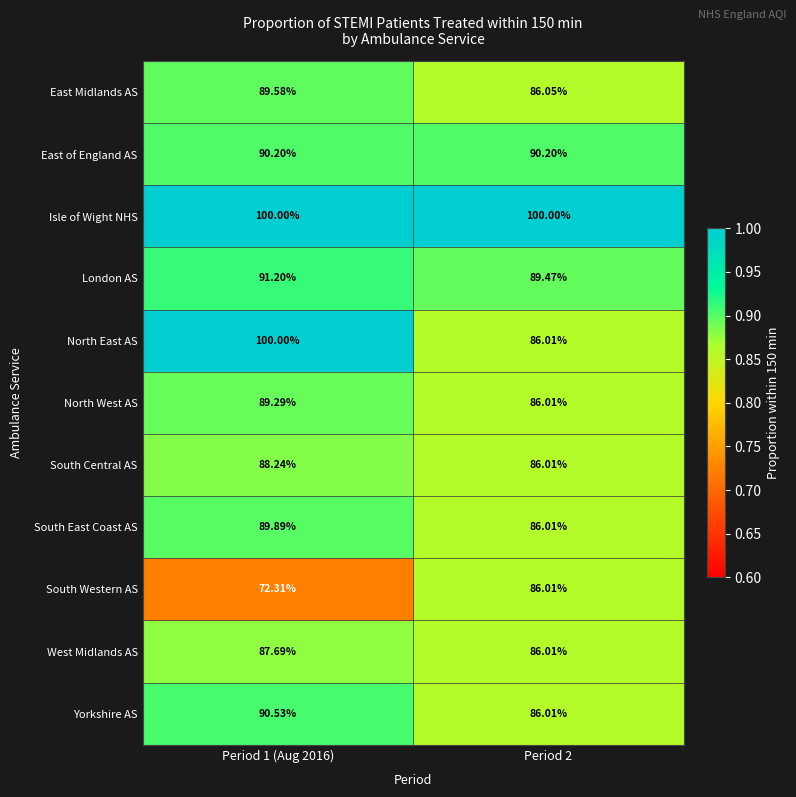

Which series changed the most between Period 1 (Aug 2016) and Period 2?

North East AS